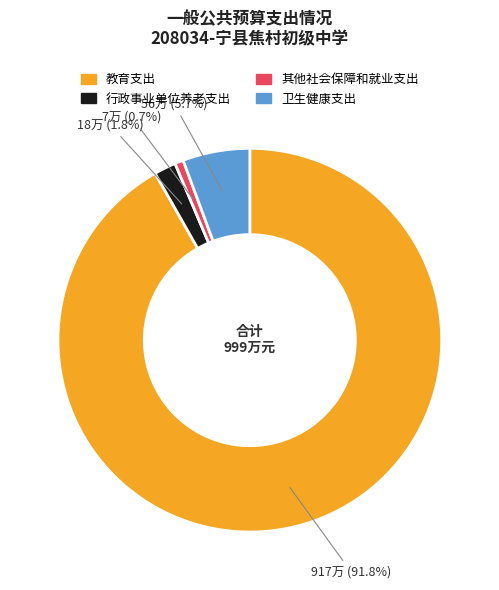

Is it true that 其他社会保障和就业支出 is 11% of the pie?

False